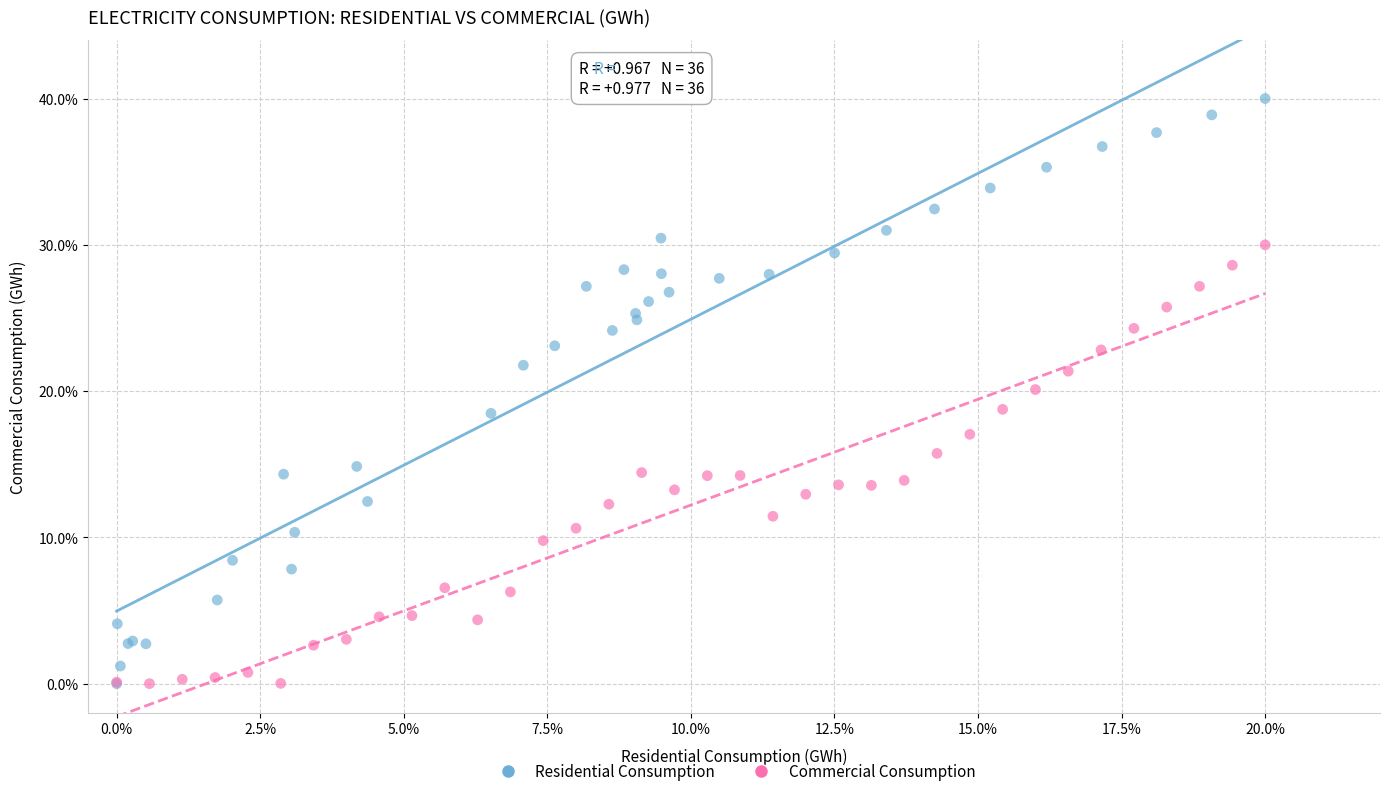

Which series contains the highest Y value?

Residential Consumption